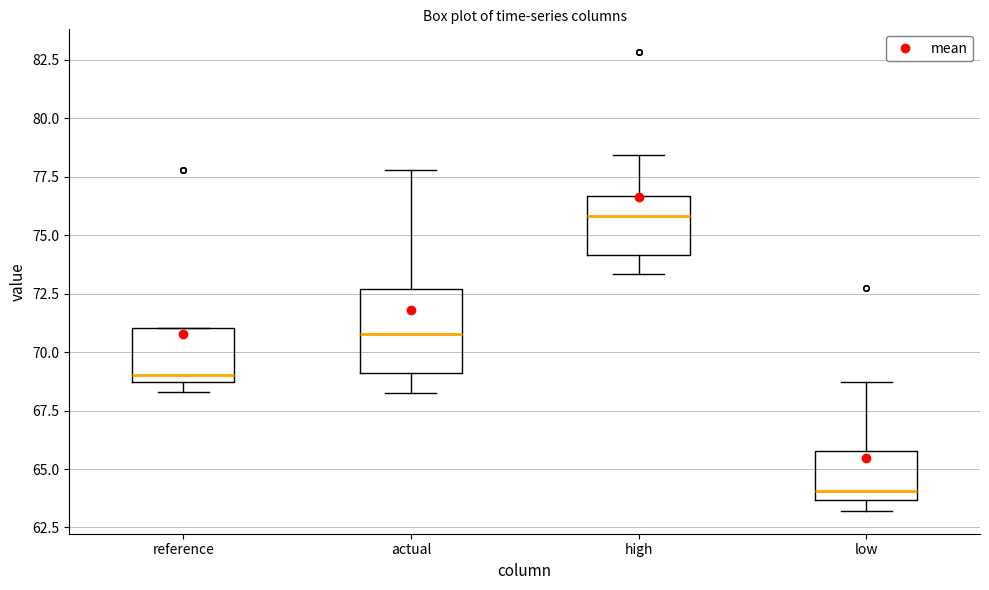

Where is the lower edge of the box for reference on the y-axis? The values are not printed on the chart, so give them approximately, as read against the axis.

68.5